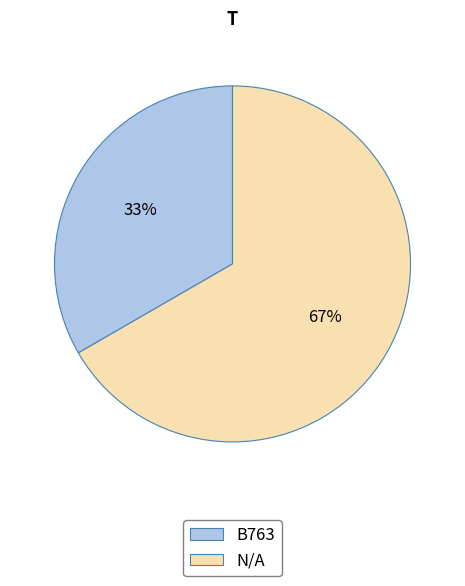

How many segments does this pie chart have?

2